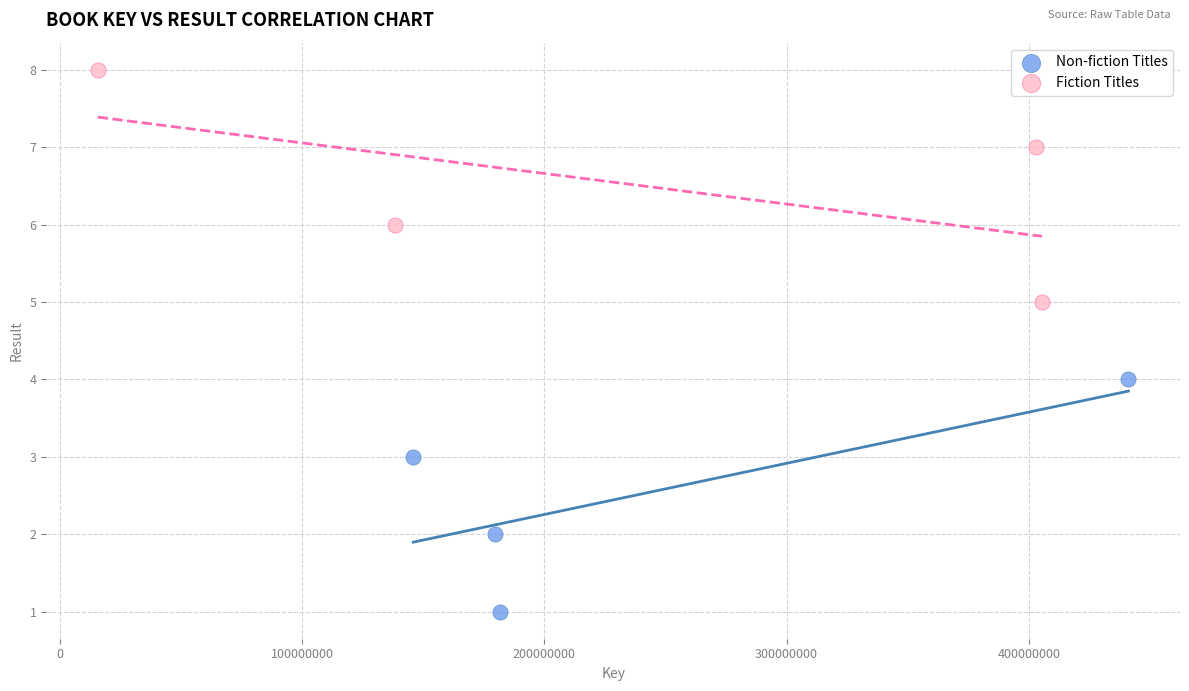

What are all the series names shown in the legend?

Non-fiction Titles, Fiction Titles